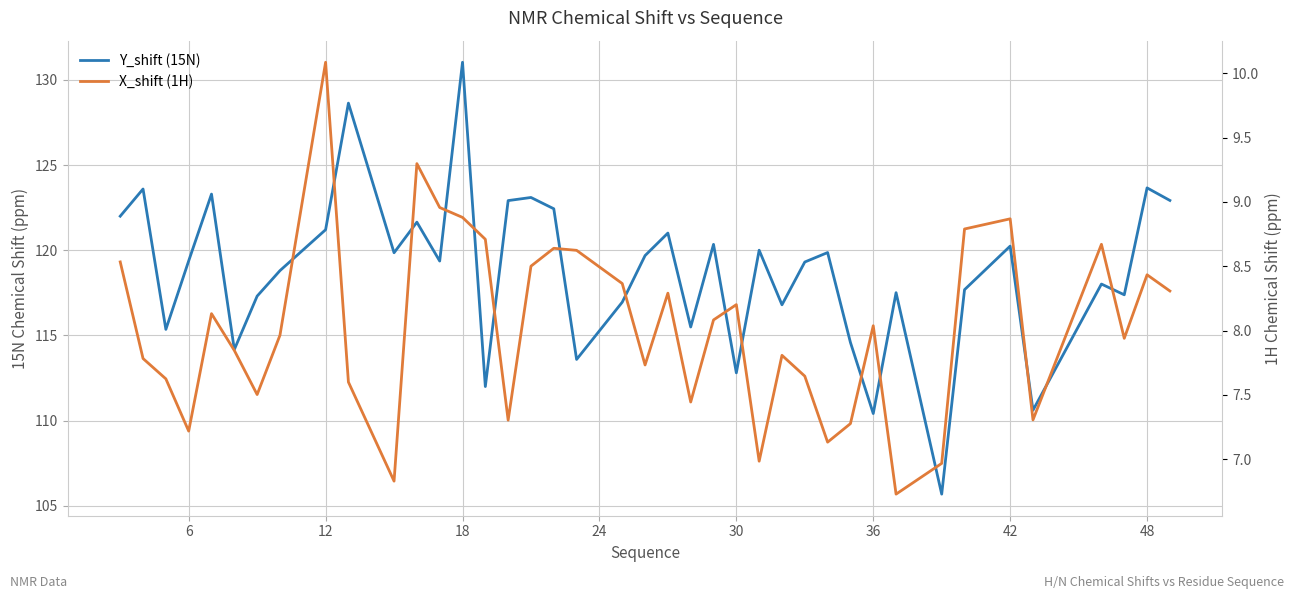

Is it true that X_shift (1H) equals 4.7 at 26?

False